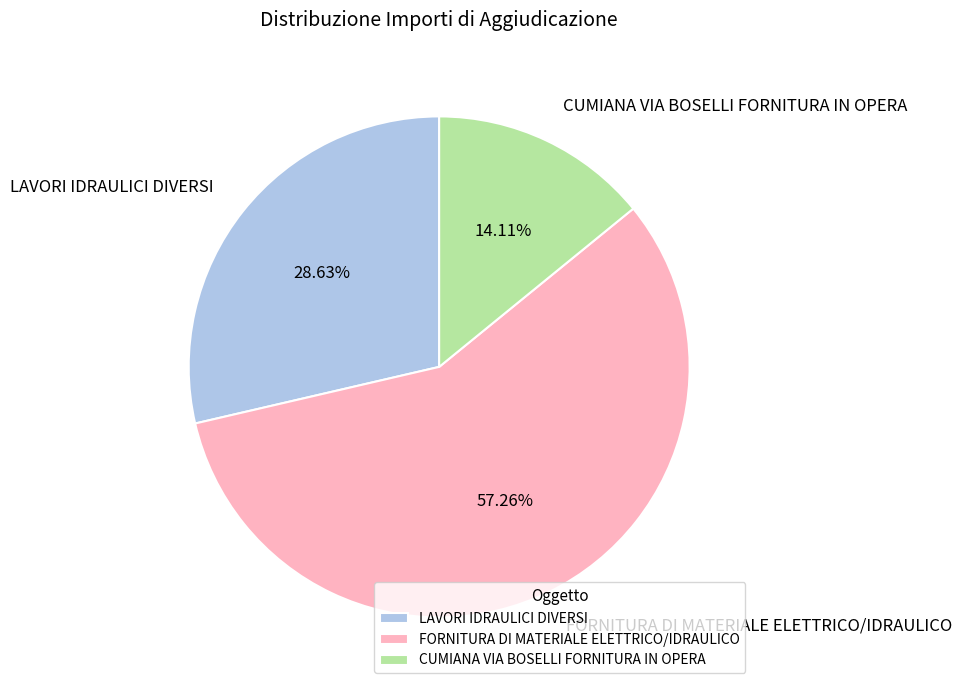

Rank the categories by value from highest to lowest.

FORNITURA DI MATERIALE ELETTRICO/IDRAULICO, LAVORI IDRAULICI DIVERSI, CUMIANA VIA BOSELLI FORNITURA IN OPERA